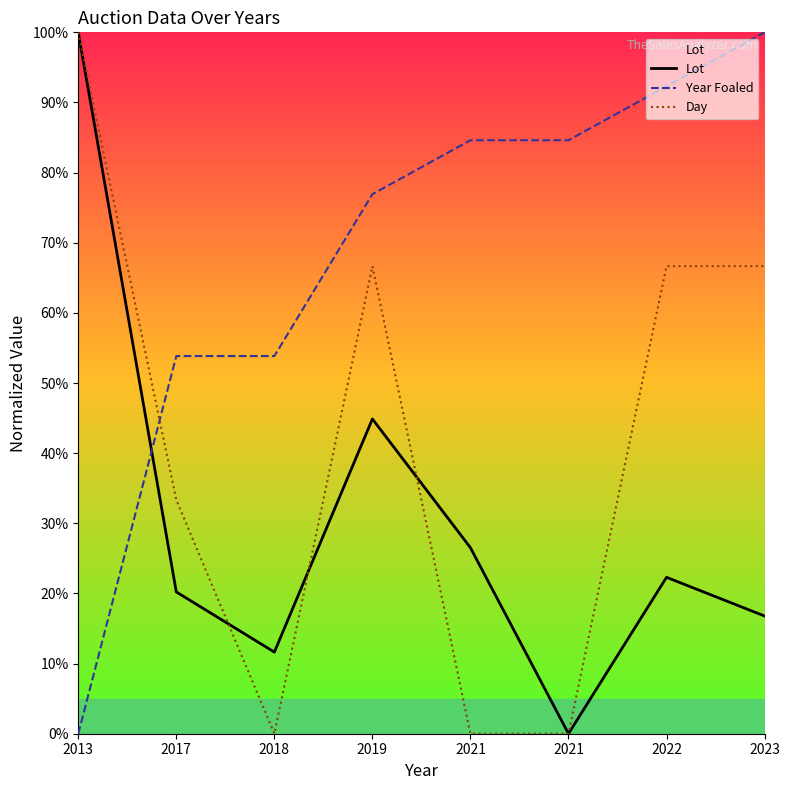

What is the highest value of the Year Foaled series?

100.0